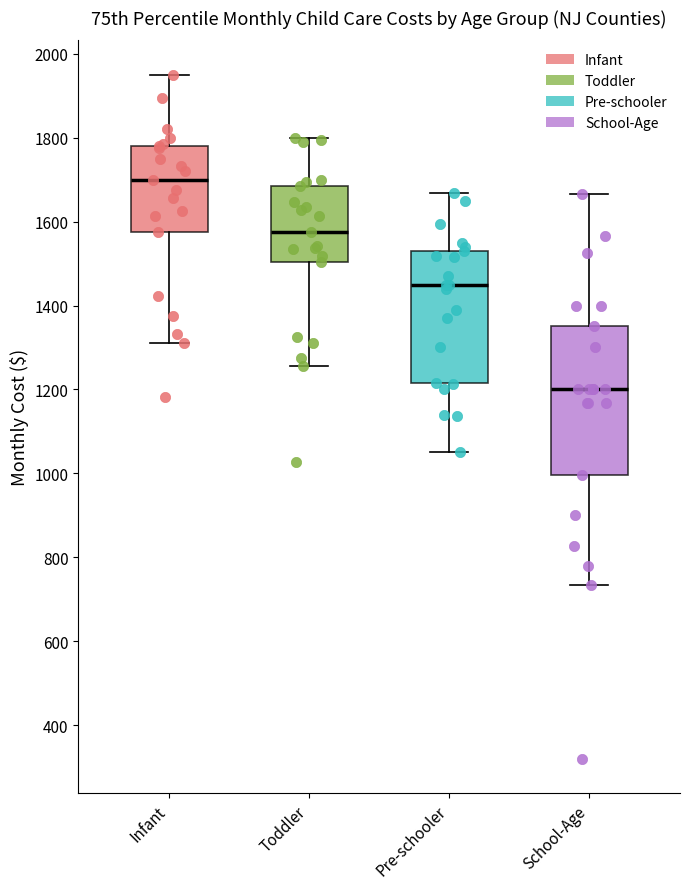

Reading left to right, read every box against the y-axis: the position of its median line, the range the box covers, and the ends of its whiskers. The values are not printed on the chart, so give them approximately, as read against the axis.

Infant: median 1700, box 1580 to 1780, whiskers 1320 to 1960
Toddler: median 1580, box 1500 to 1680, whiskers 1260 to 1800
Pre-schooler: median 1460, box 1220 to 1540, whiskers 1060 to 1660
School-Age: median 1200, box 1000 to 1360, whiskers 740 to 1660